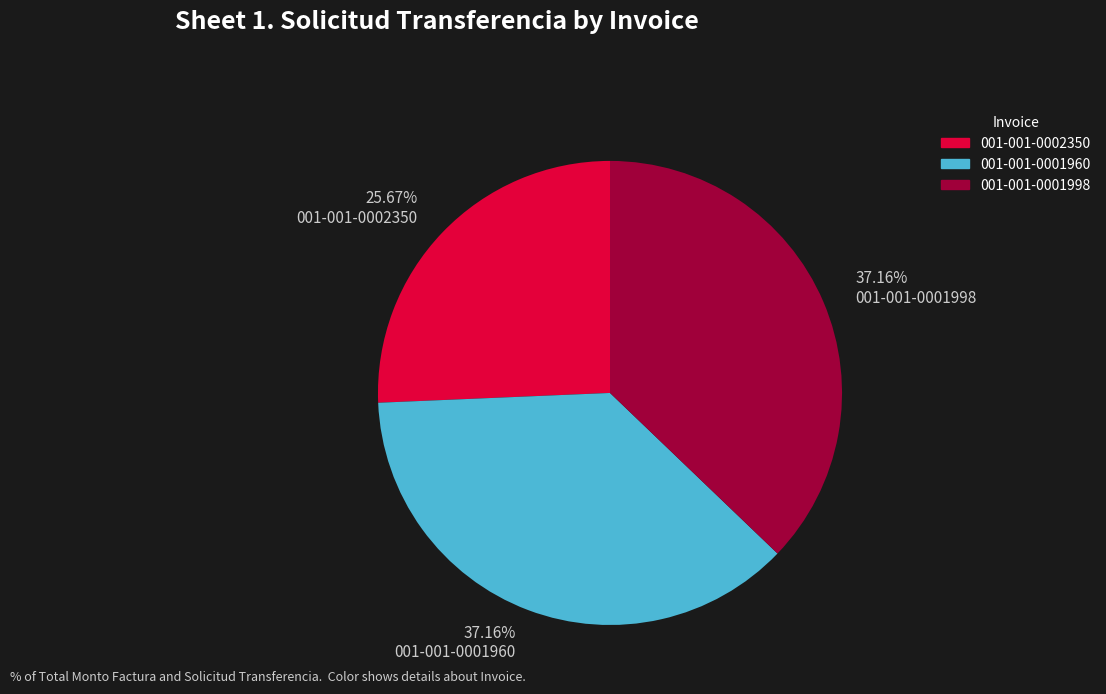

How many segments does this pie chart have?

3